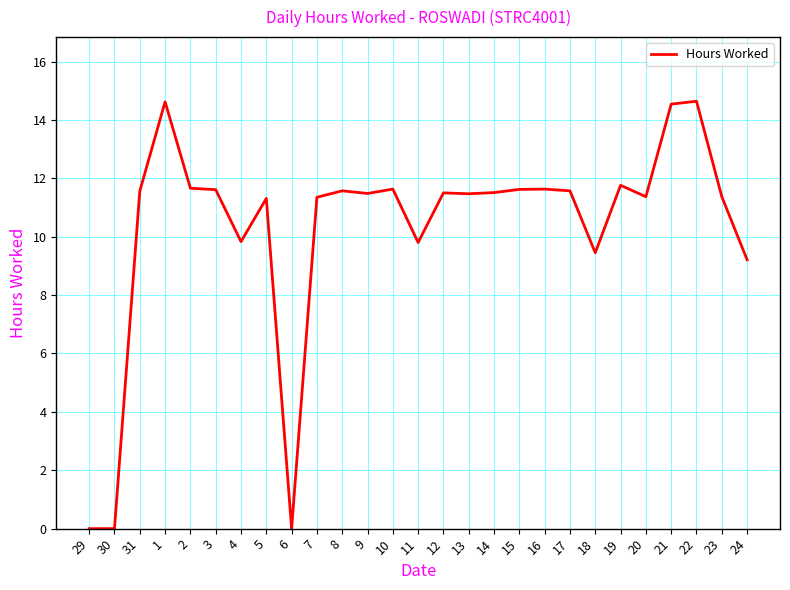

What is the difference between the maximum and minimum values?

14.6